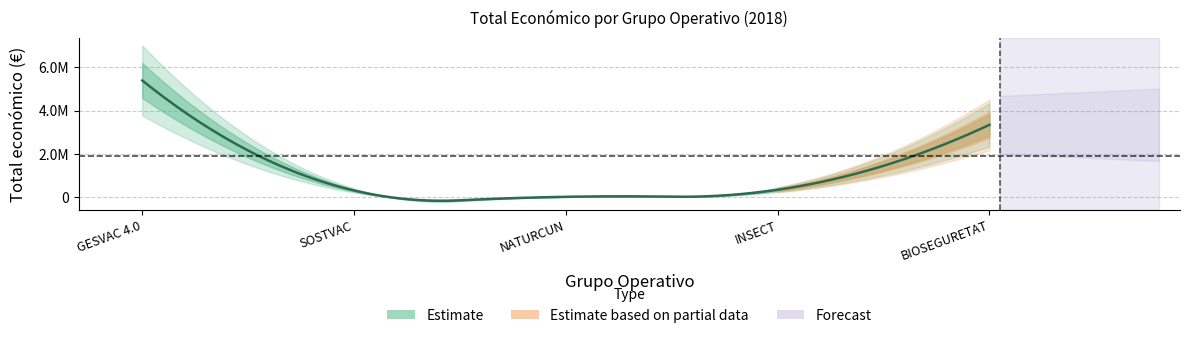

What is the sum of all values?

9408124